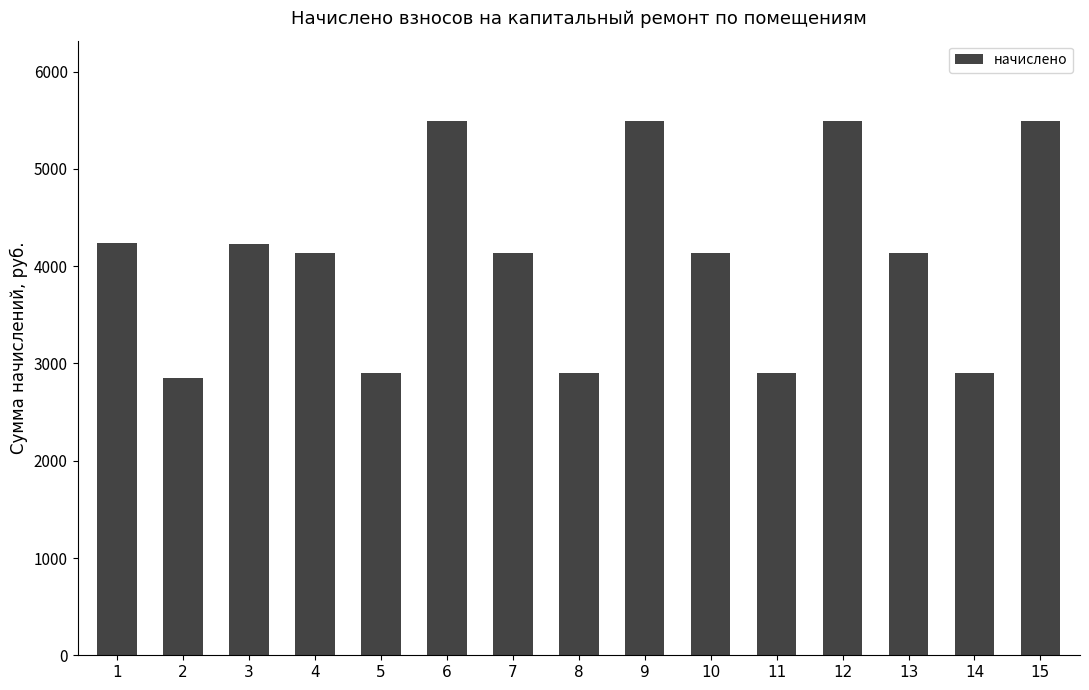

What is the greatest value displayed?

5495.0